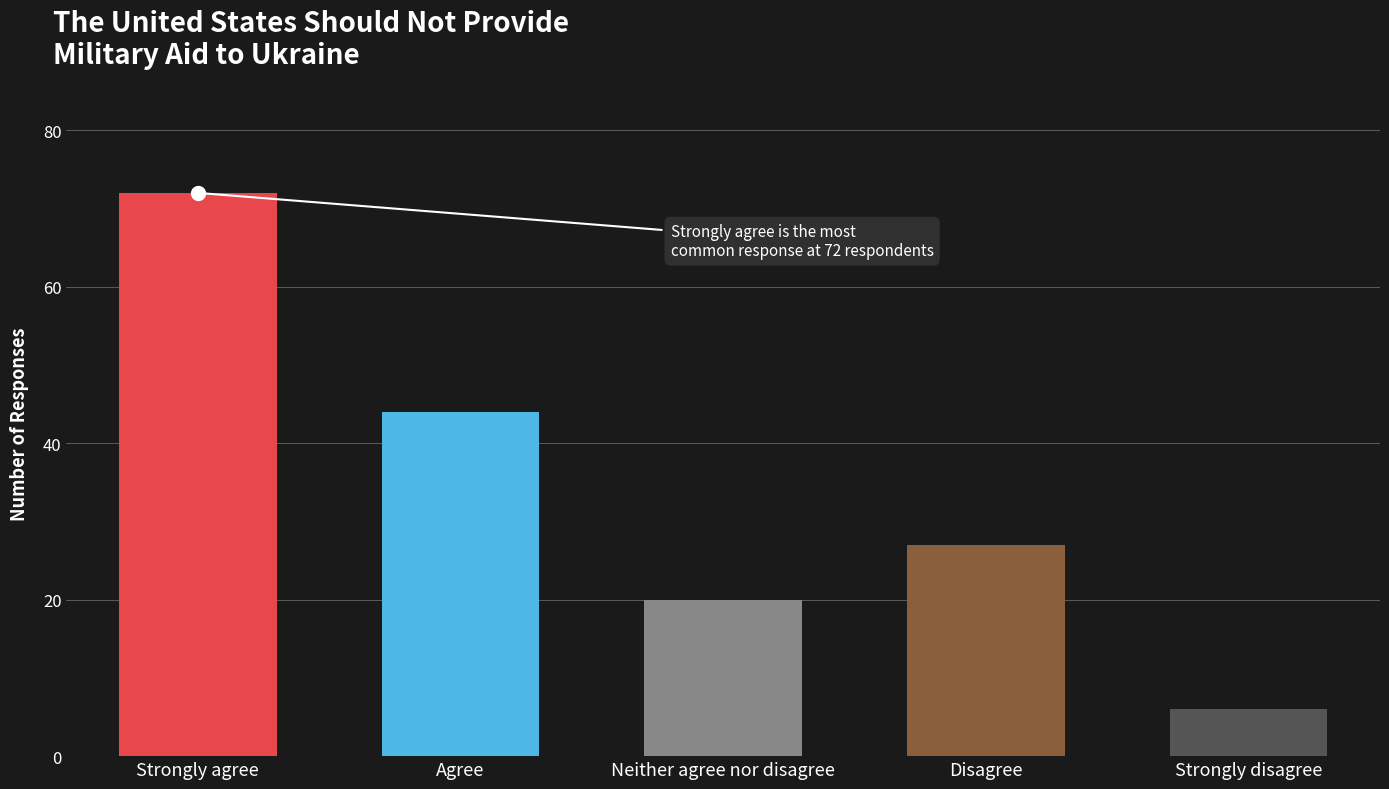

Rank the categories by value from lowest to highest.

Strongly disagree, Neither agree nor disagree, Disagree, Agree, Strongly agree